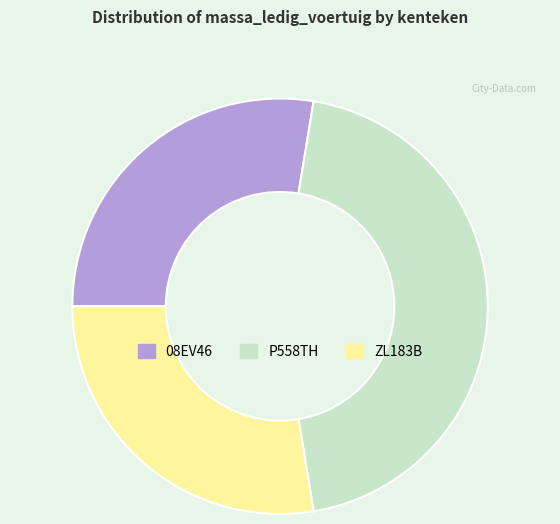

The 08EV46 slice represents 28% of the pie. True or false?

True